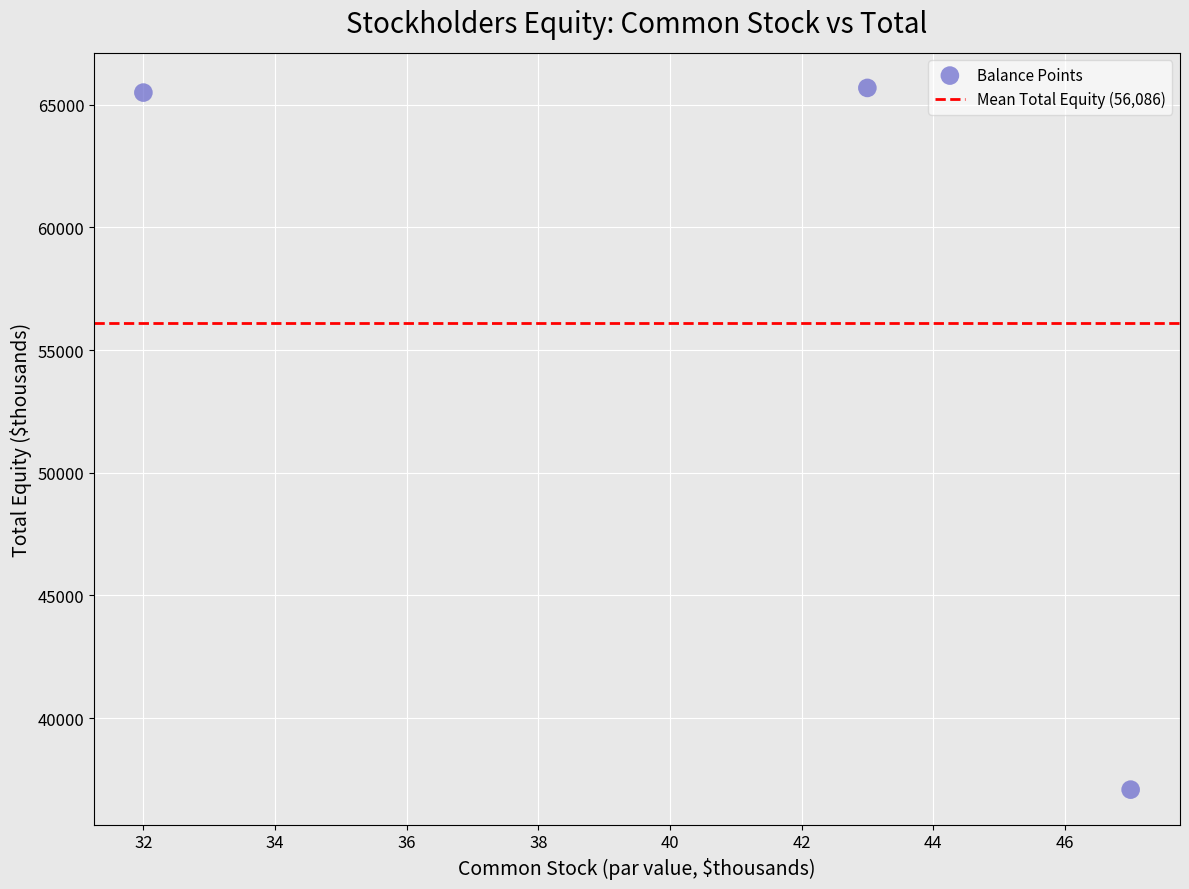

What is the average X value?

41